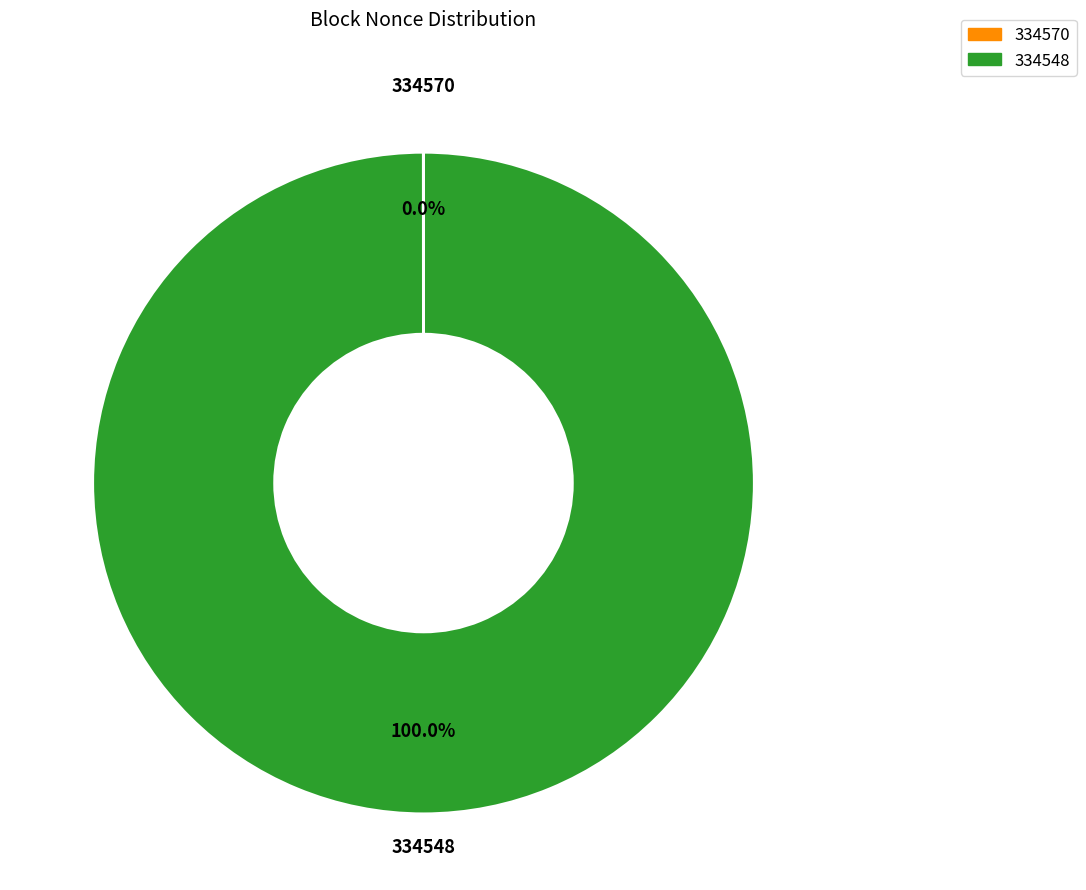

What is the largest slice in the pie chart?

334548